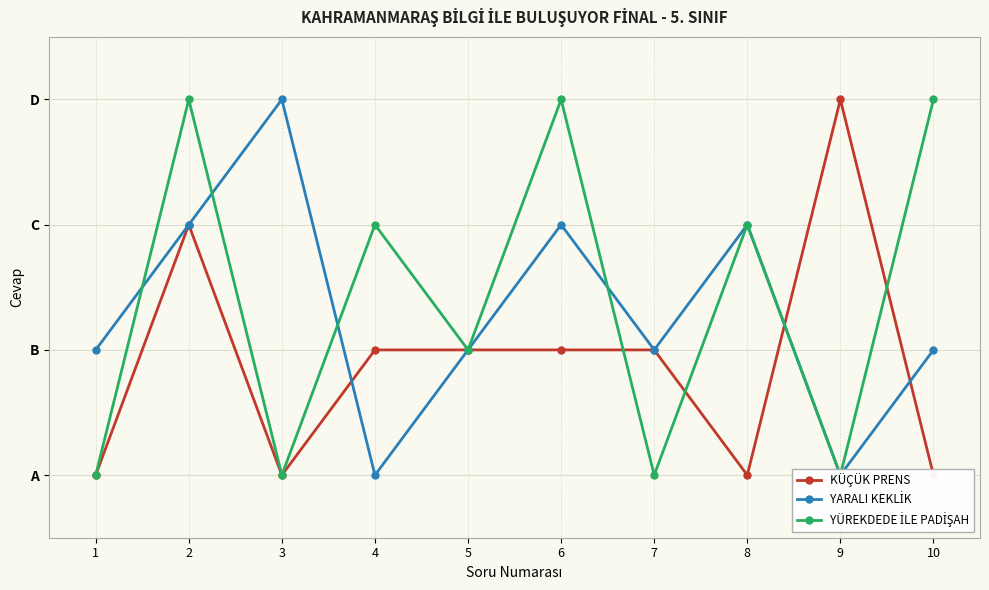

The value of YARALI KEKLİK at 8 is 3. True or false?

True